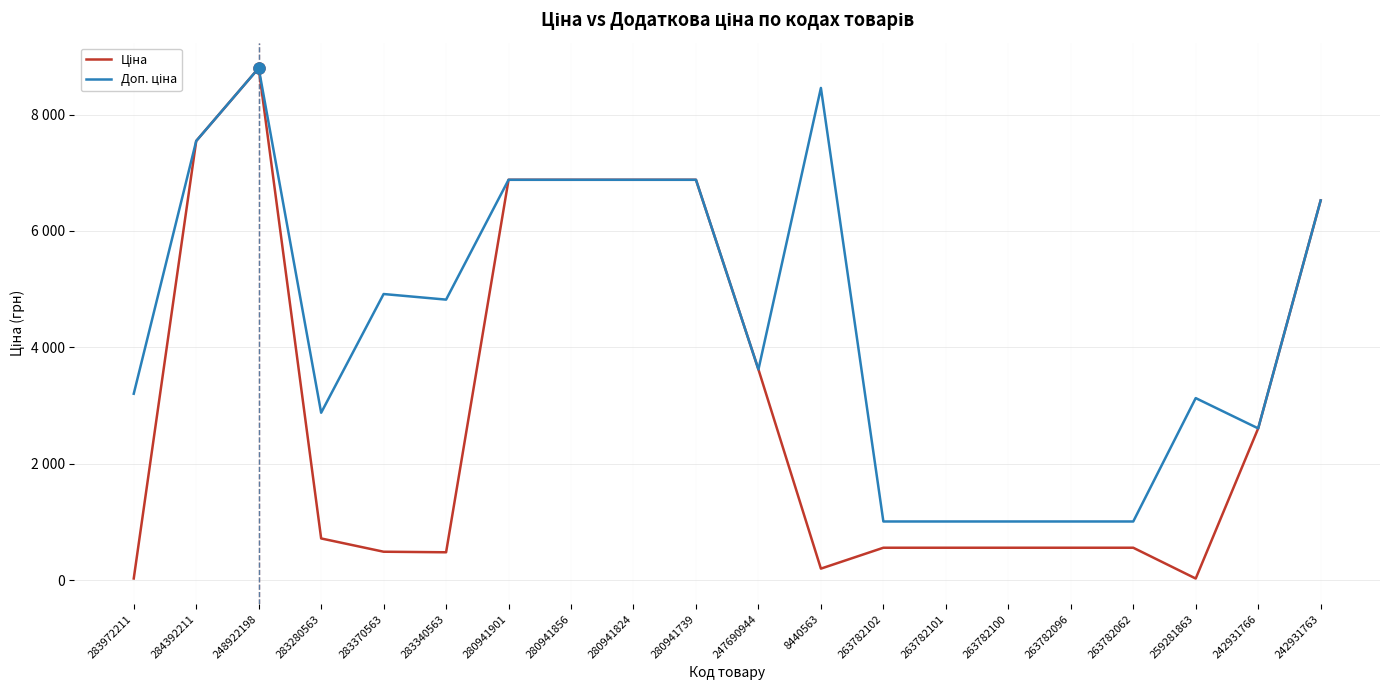

At which label is Ціна closest to 4414?

247690944